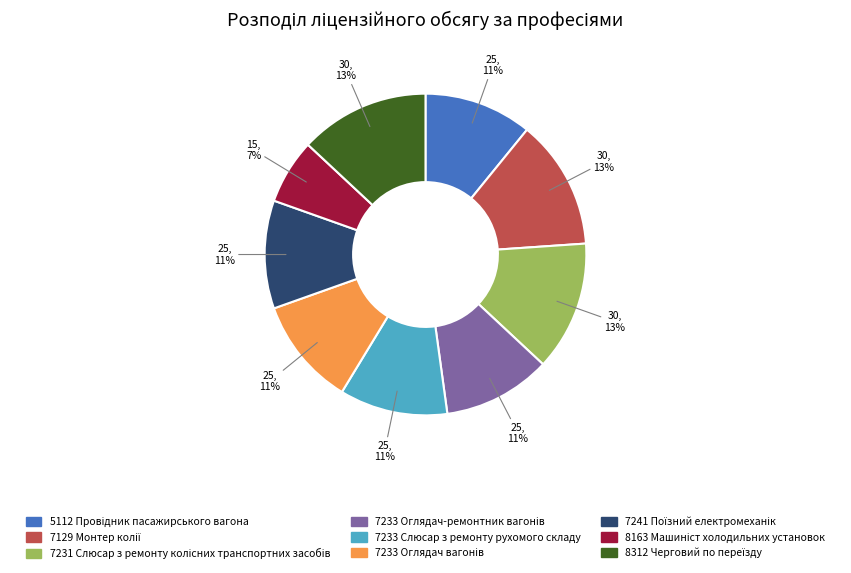

To the nearest percent, what is the average slice percentage?

11%